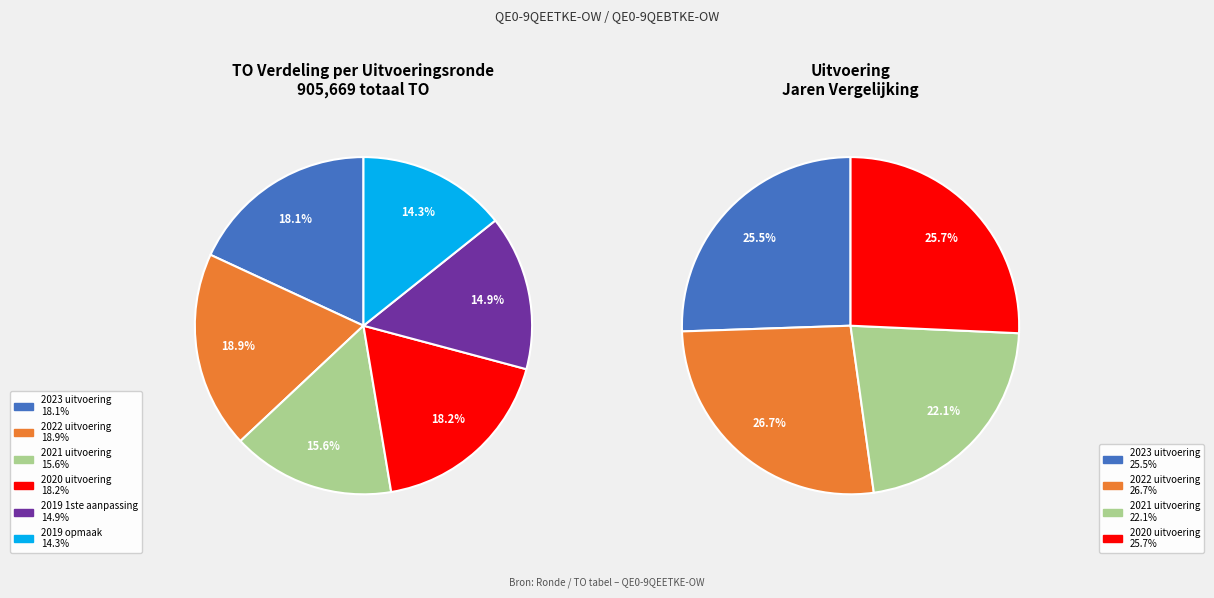

To the nearest percent, what percentage of the pie is 2019 opmaak?

14%